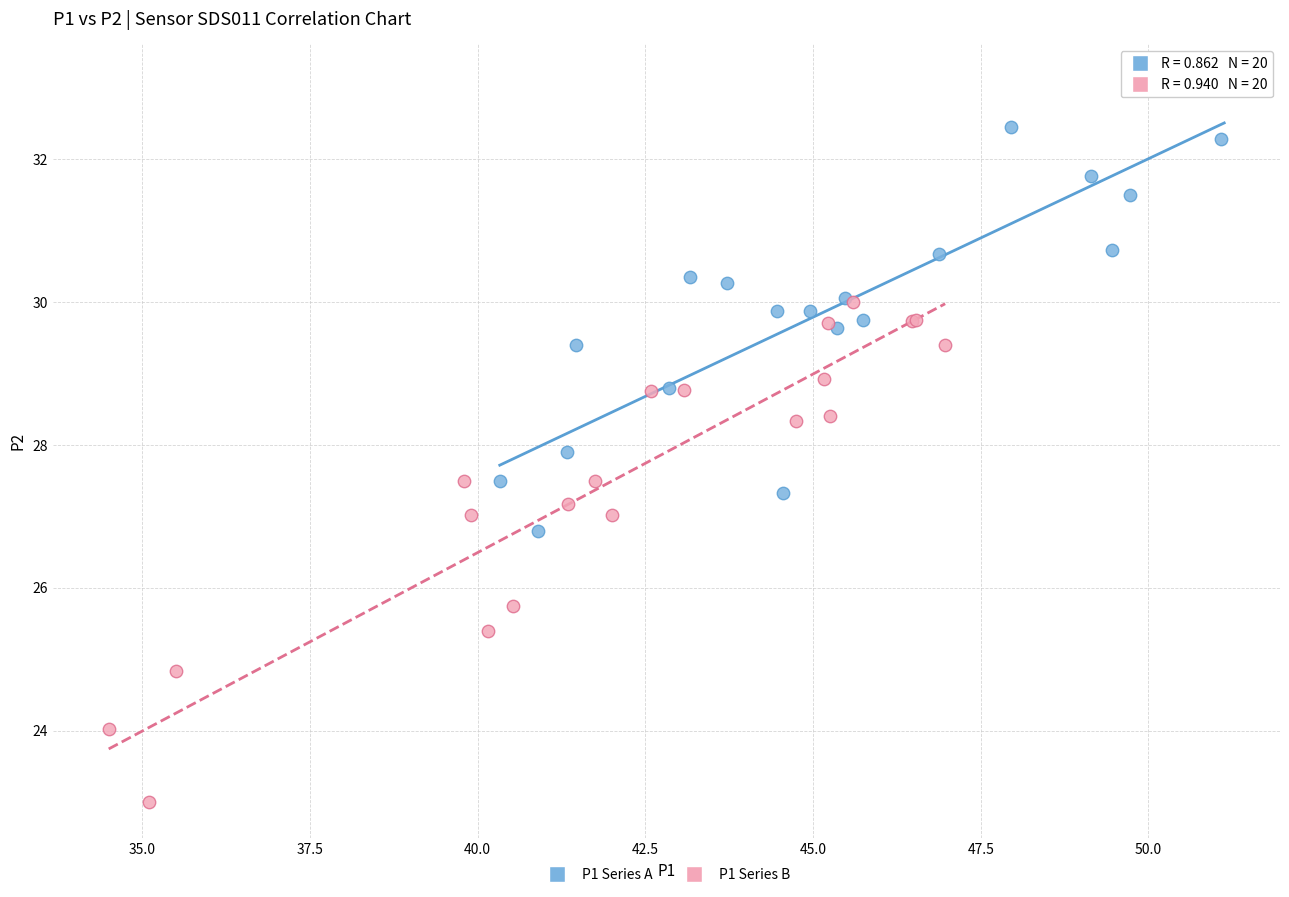

Which series has the widest spread of Y values?

P1 Series B